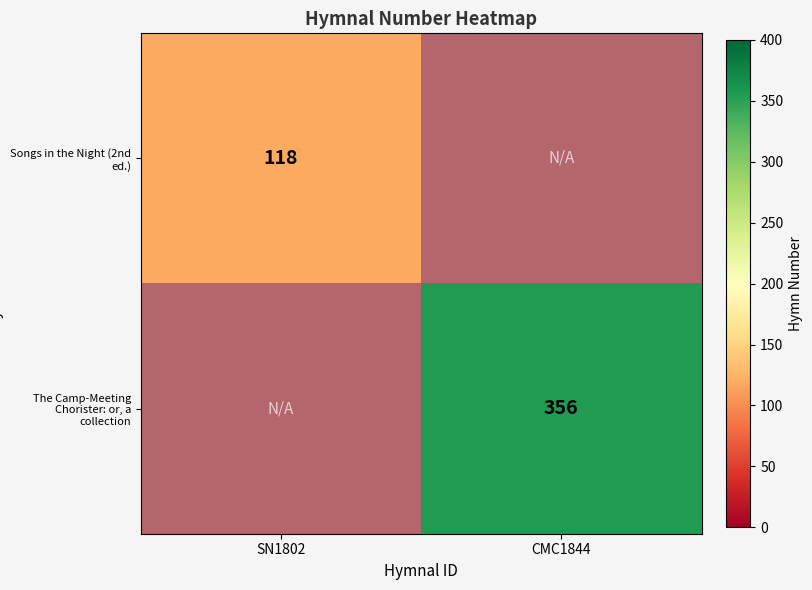

Is it true that Songs in the Night (2nd ed.) equals 118 at SN1802?

True